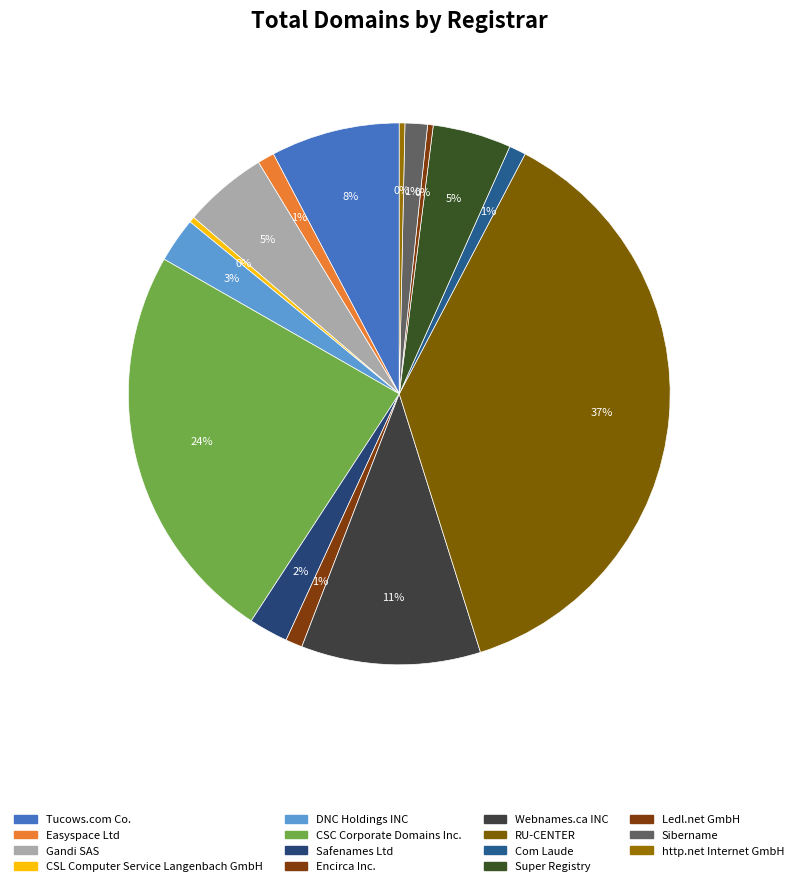

How many segments does this pie chart have?

15